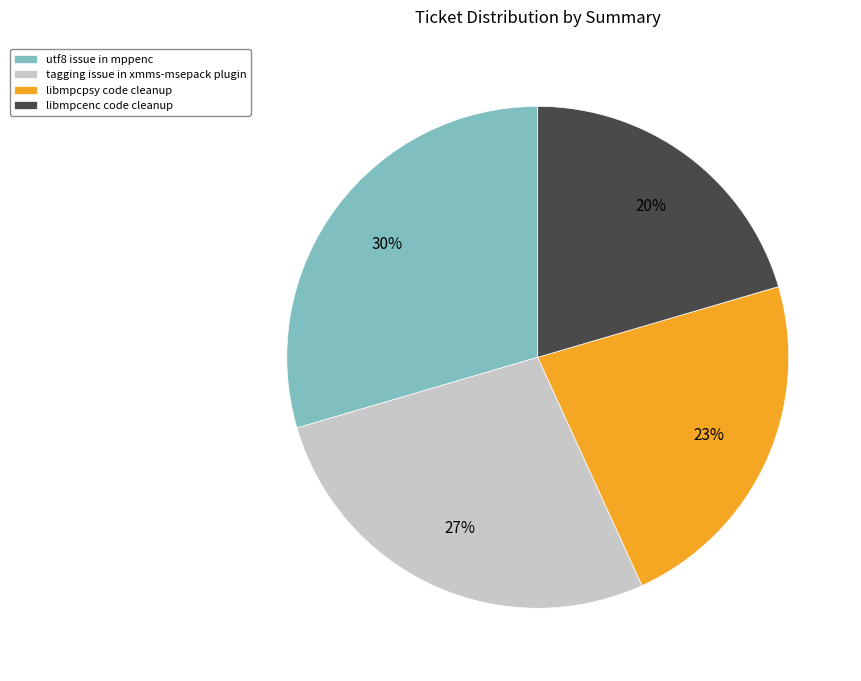

Which has a higher value, tagging issue in xmms-msepack plugin or libmpcpsy code cleanup?

tagging issue in xmms-msepack plugin